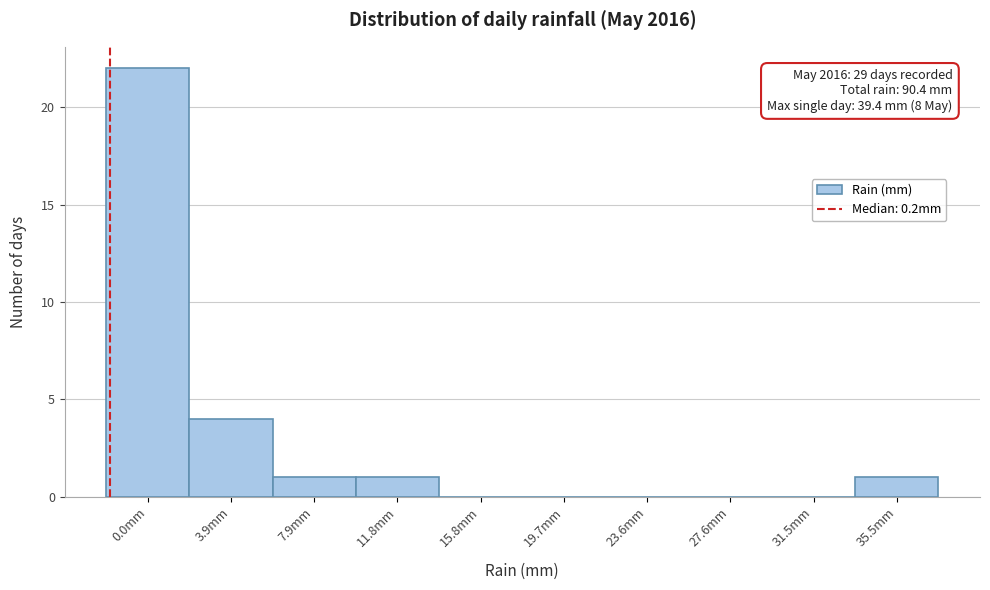

Reading right to left, extract all data points from this chart.

35.5mm=1	31.5mm=0	27.6mm=0	23.6mm=0	19.7mm=0	15.8mm=0	11.8mm=1	7.9mm=1	3.9mm=4	0.0mm=22